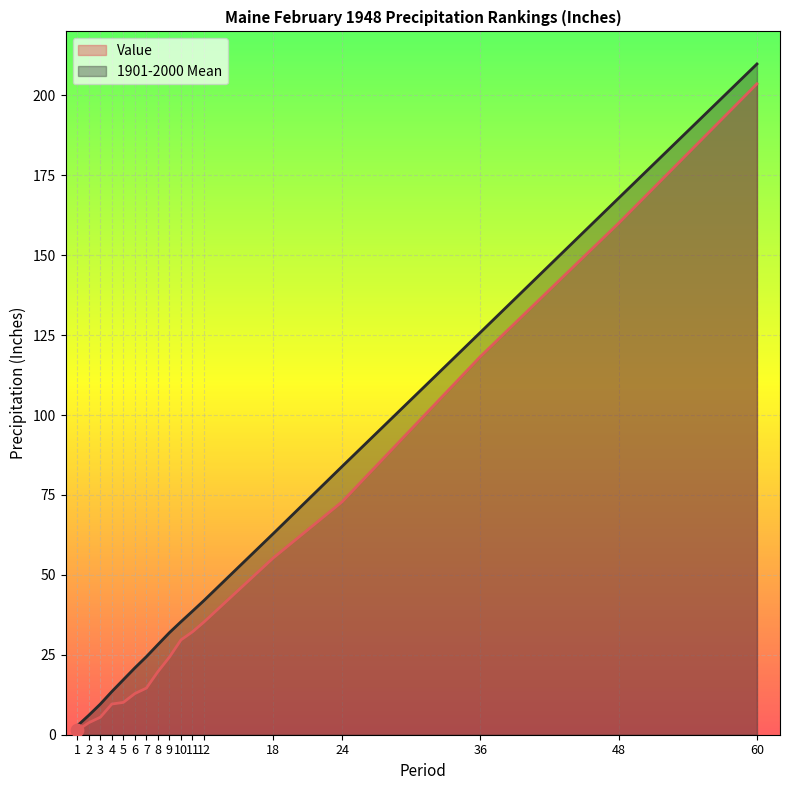

Which series contains the highest Y value?

1901-2000 Mean